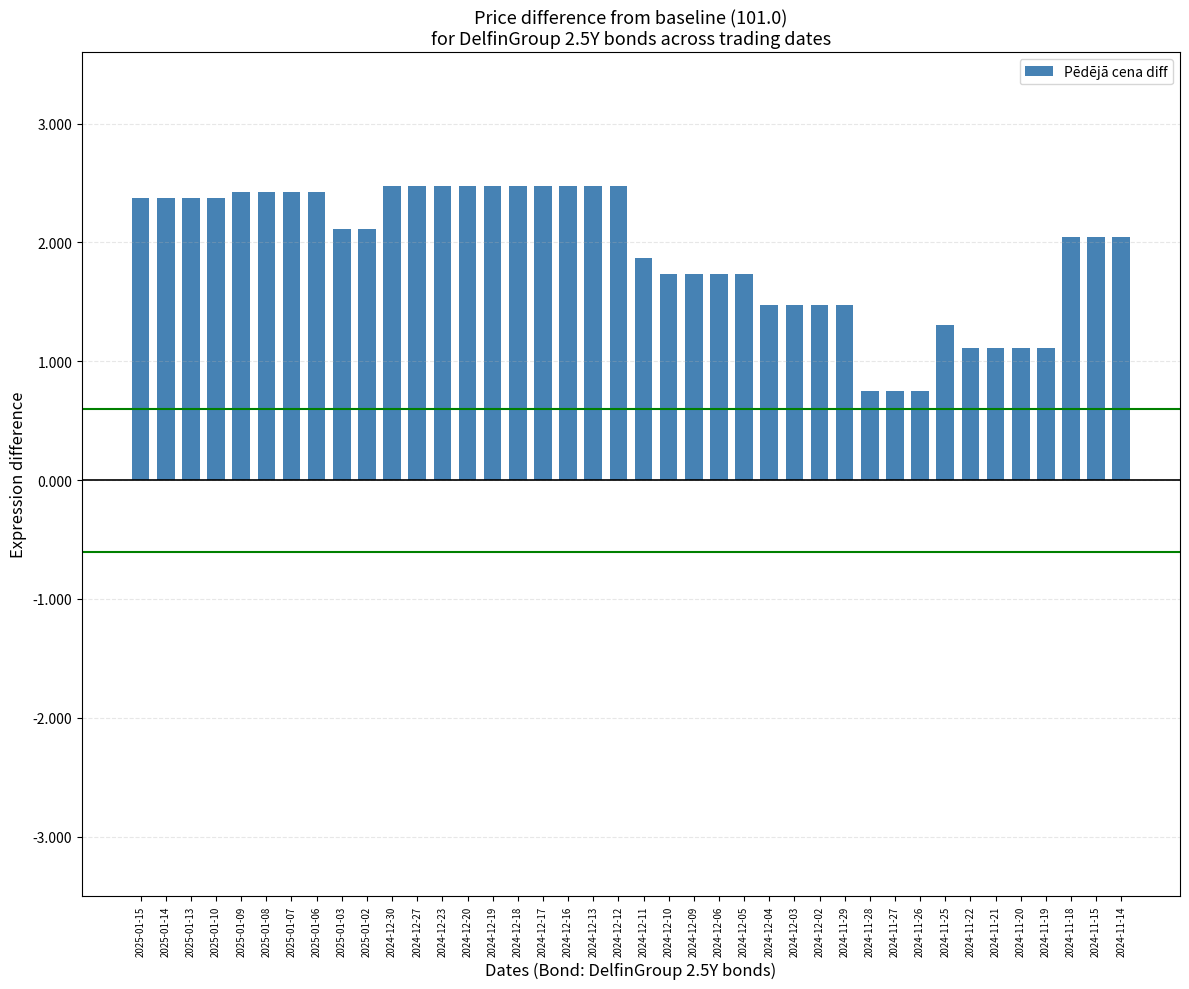

Reading left to right, transcribe all the data shown in this chart.

2.4	2.4	2.4	2.4	2.4	2.4	2.4	2.4	2.1	2.1	2.5	2.5	2.5	2.5	2.5	2.5	2.5	2.5	2.5	2.5	1.9	1.7	1.7	1.7	1.7	1.5	1.5	1.5	1.5	0.8	0.8	0.8	1.3	1.1	1.1	1.1	1.1	2.0	2.0	2.0